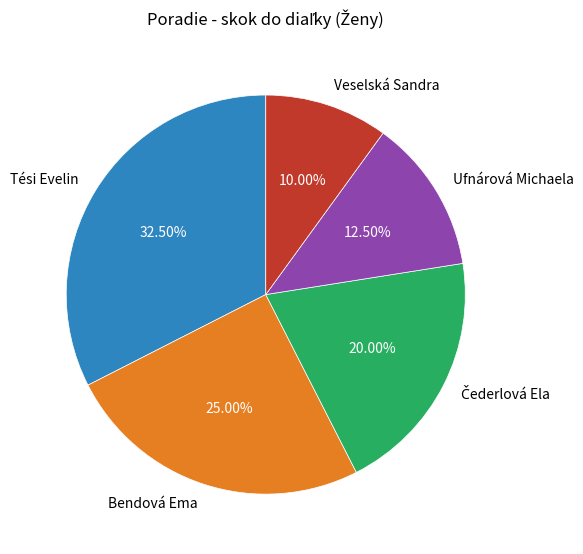

To the nearest percent, what is the difference between the largest and smallest slice percentages?

22%